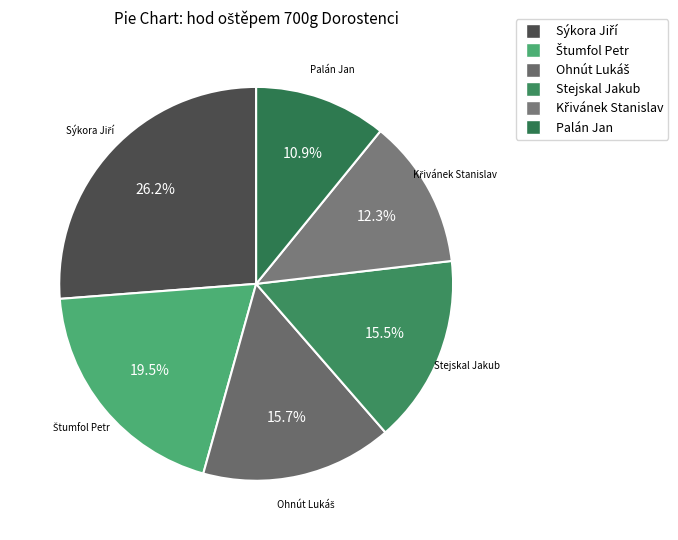

To the nearest percent, what is the average slice percentage?

17%